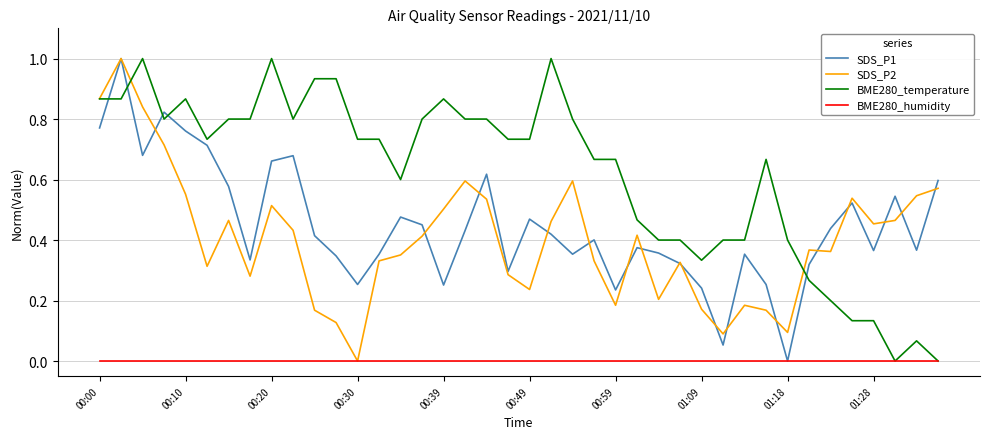

After their last crossing, which series has the higher values: BME280_temperature or SDS_P1?

SDS_P1